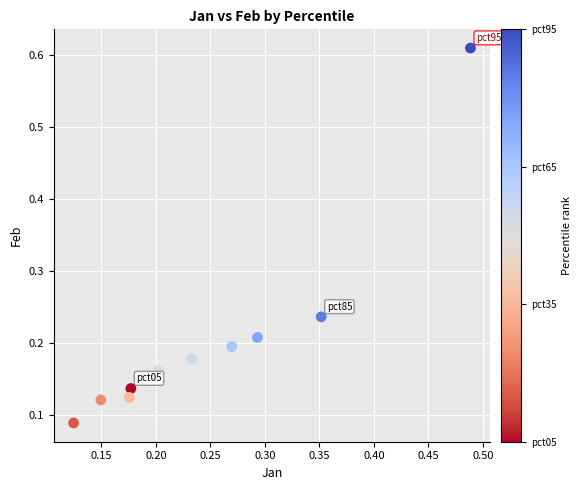

What is the range of Y values (max minus min)?

0.5